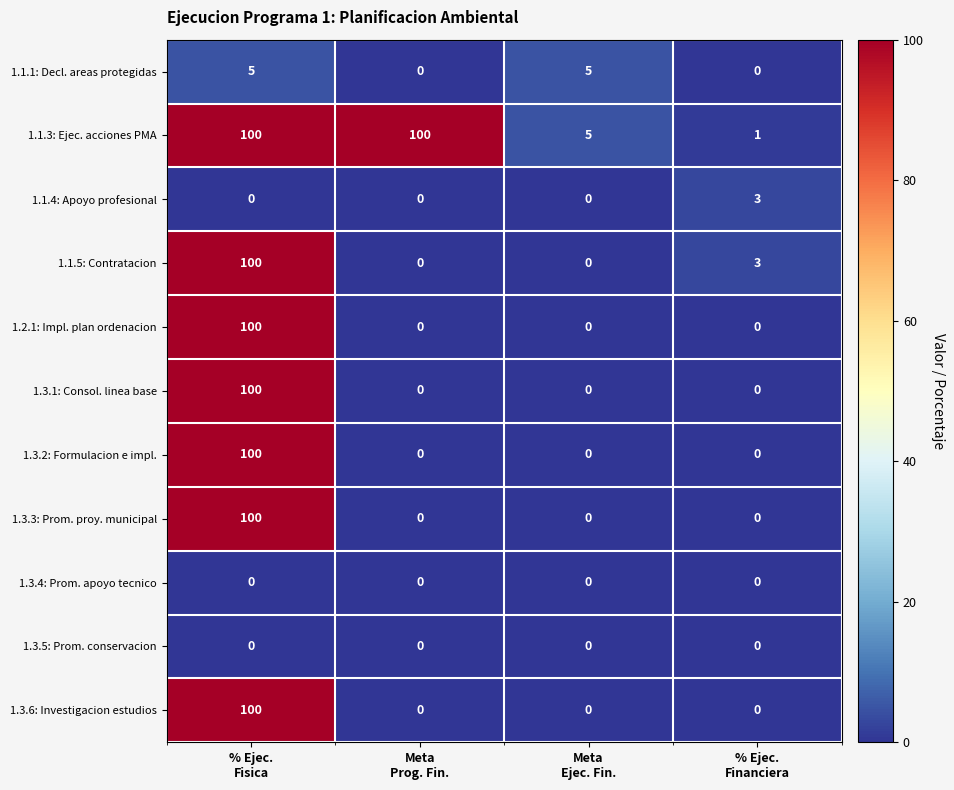

How many 1.3.1: Consol. linea base values are between 0 and 100?

4